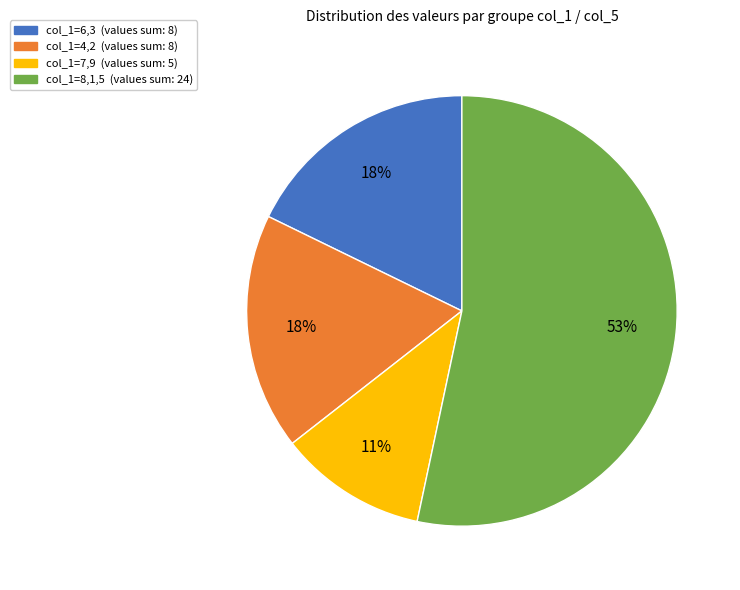

Does any single category account for the majority?

Yes